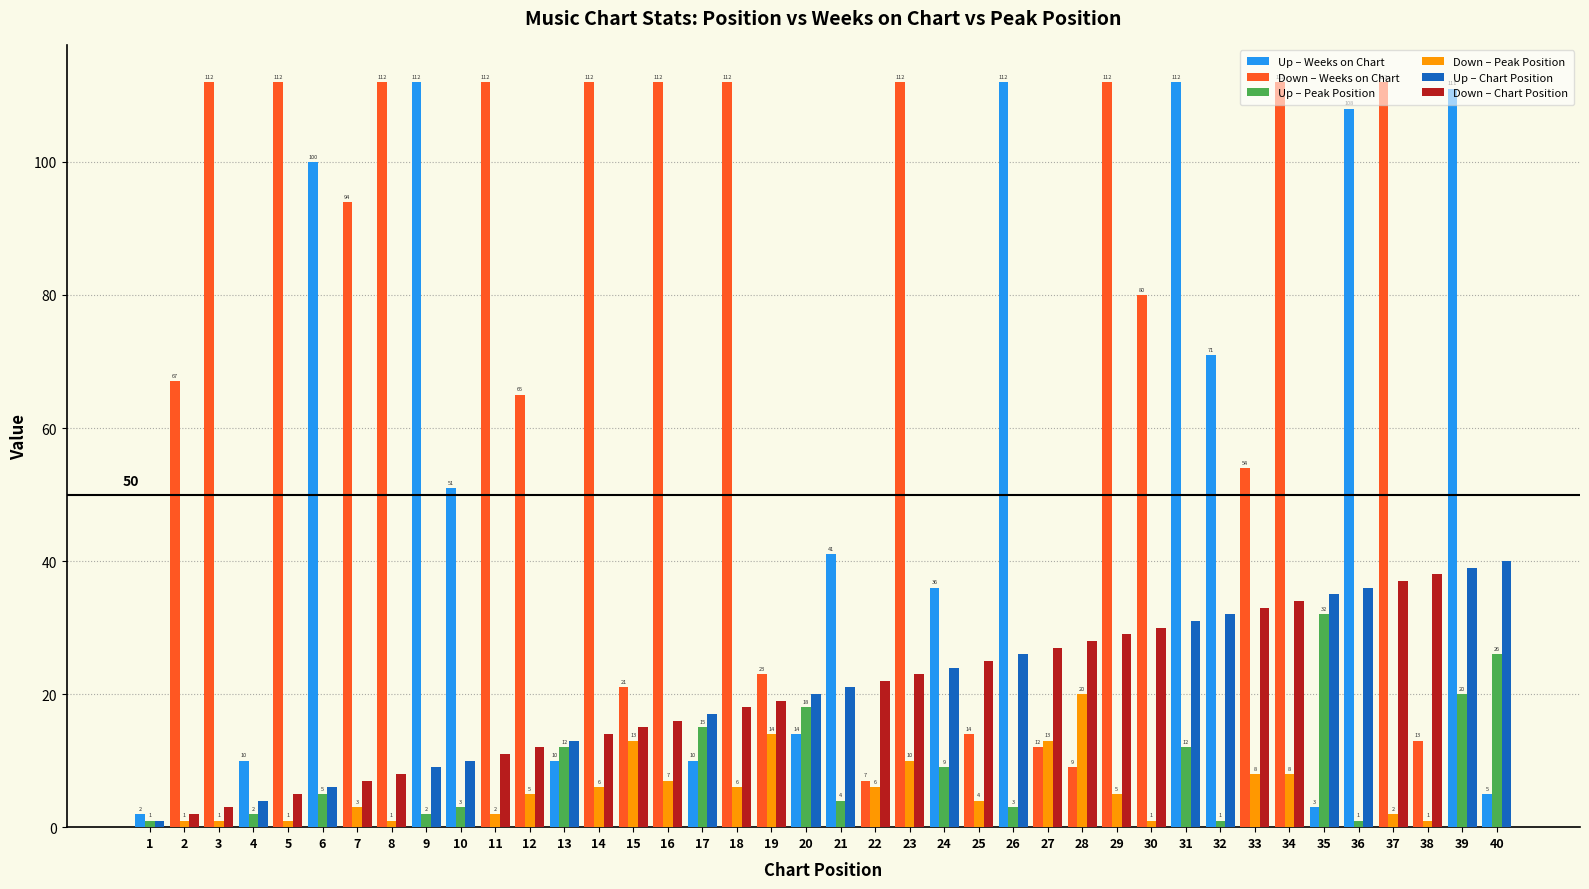

Reading left to right, transcribe all the data shown in this chart.

Weeks on Chart: 2	67	112	10	112	100	94	112	112	51	112	65	10	112	21	112	10	112	23	14	41	7	112	36	14	112	12	9	112	80	112	71	54	112	3	108	112	13	111	5
Peak Position: 1	1	1	2	1	5	3	1	2	3	2	5	12	6	13	7	15	6	14	18	4	6	10	9	4	3	13	20	5	1	12	1	8	8	32	1	2	1	20	26
Chart Position: 1	2	3	4	5	6	7	8	9	10	11	12	13	14	15	16	17	18	19	20	21	22	23	24	25	26	27	28	29	30	31	32	33	34	35	36	37	38	39	40